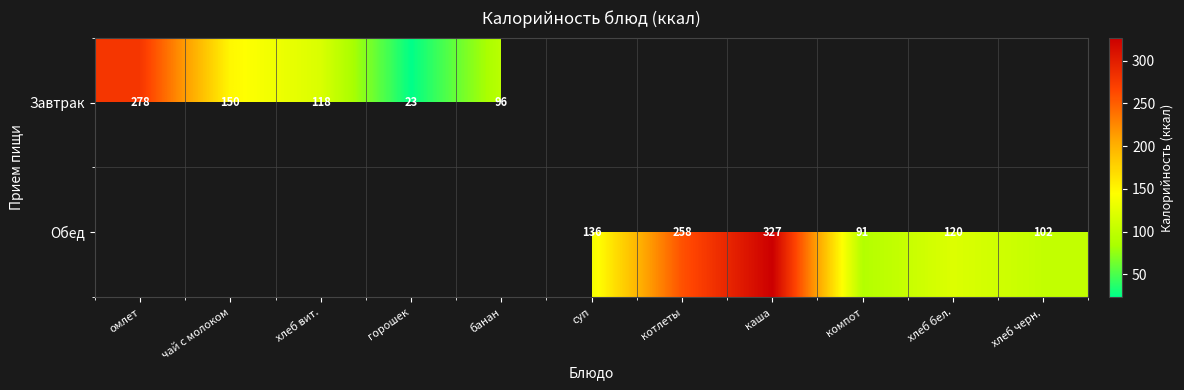

The Завтрак series shows 278 at омлет. True or false?

True